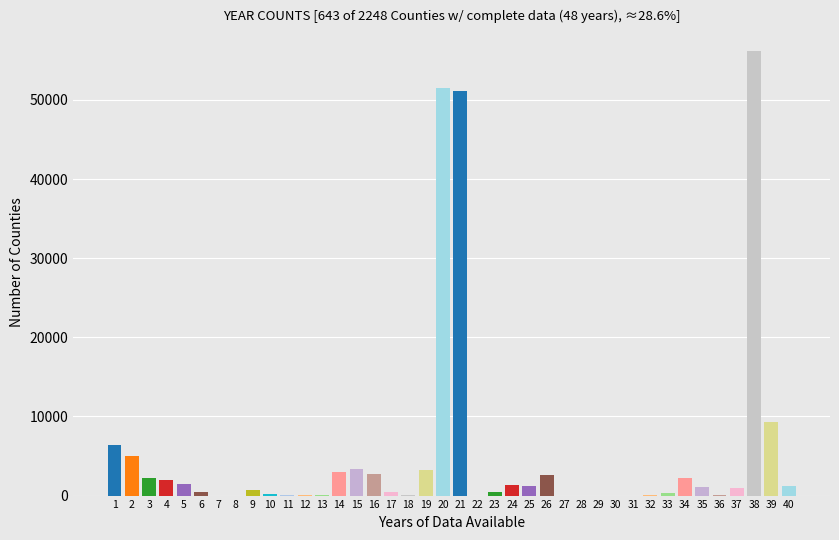

What is the greatest value displayed?

56212